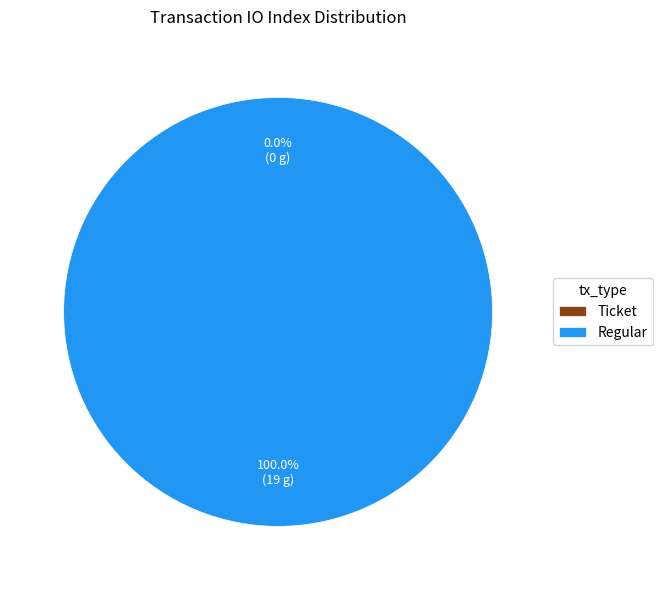

To the nearest percent, what is the average slice percentage?

50%